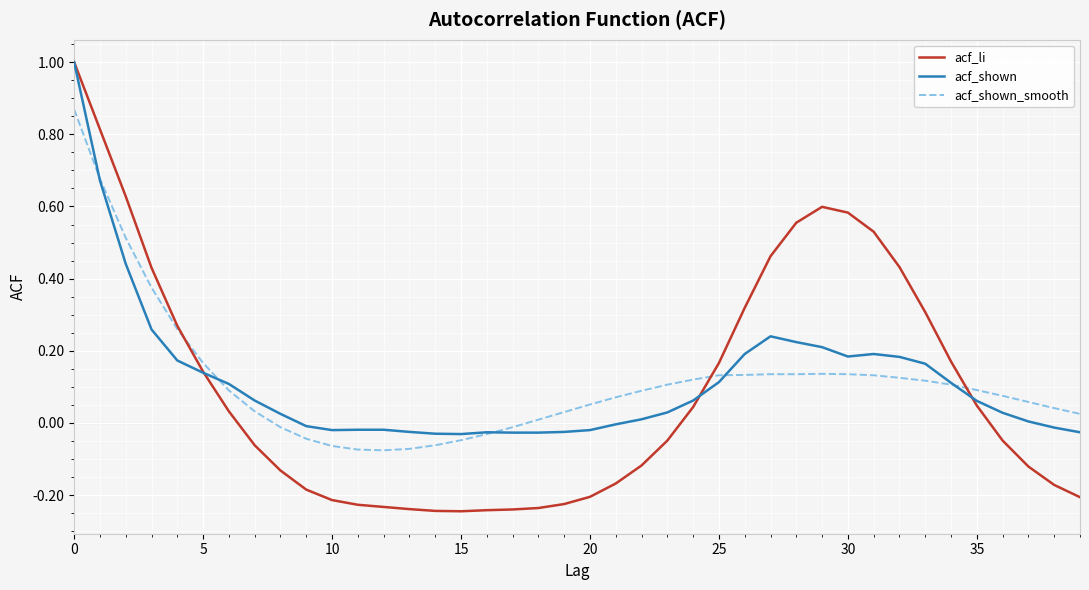

Which series has the widest spread of values?

acf_li